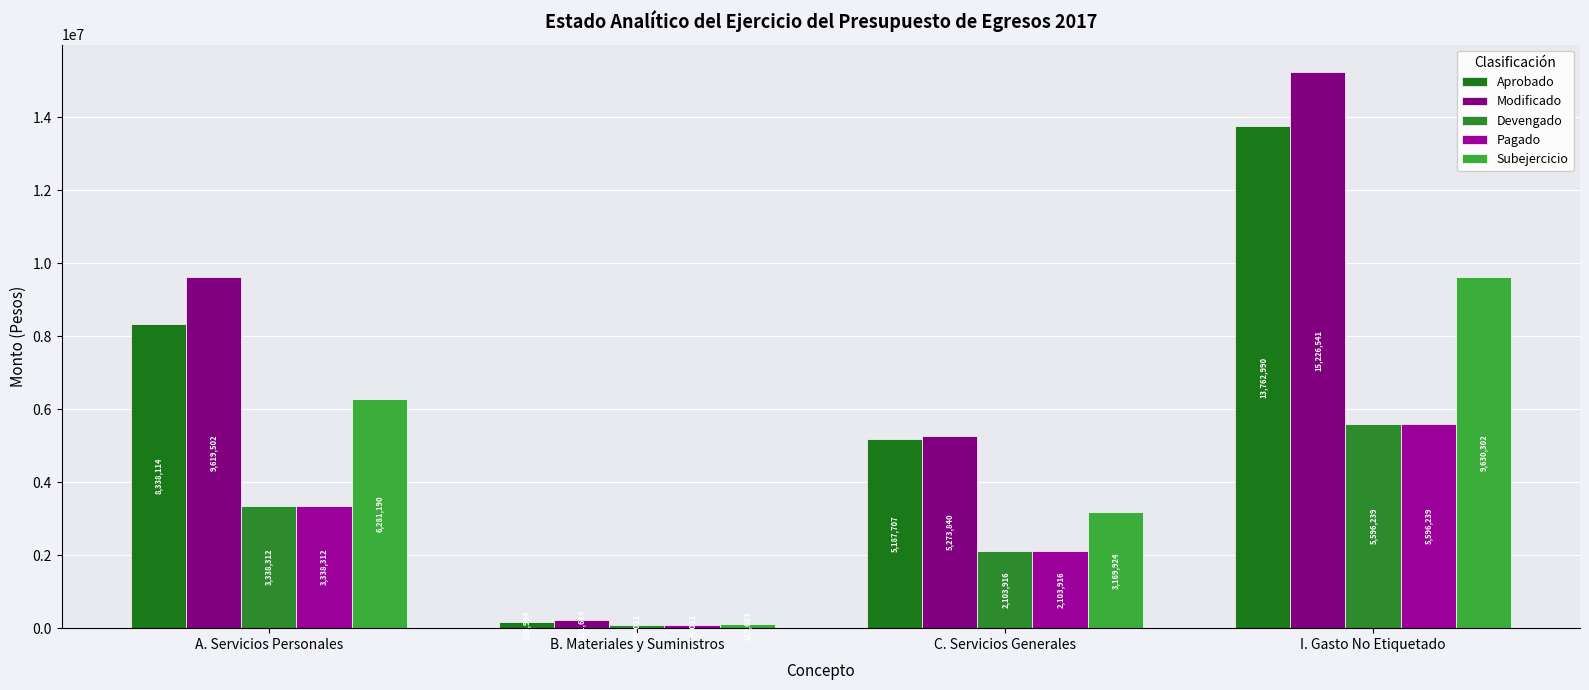

What is the label of the 2nd bar from the right?

C. Servicios Generales